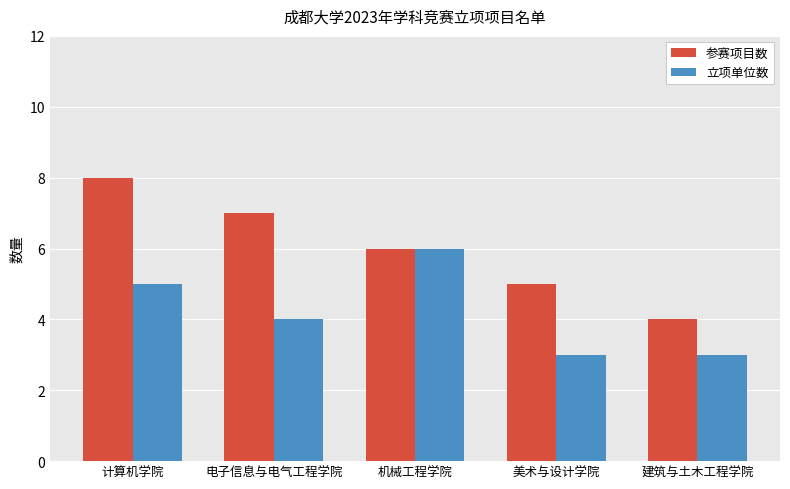

How many groups of bars are there?

5